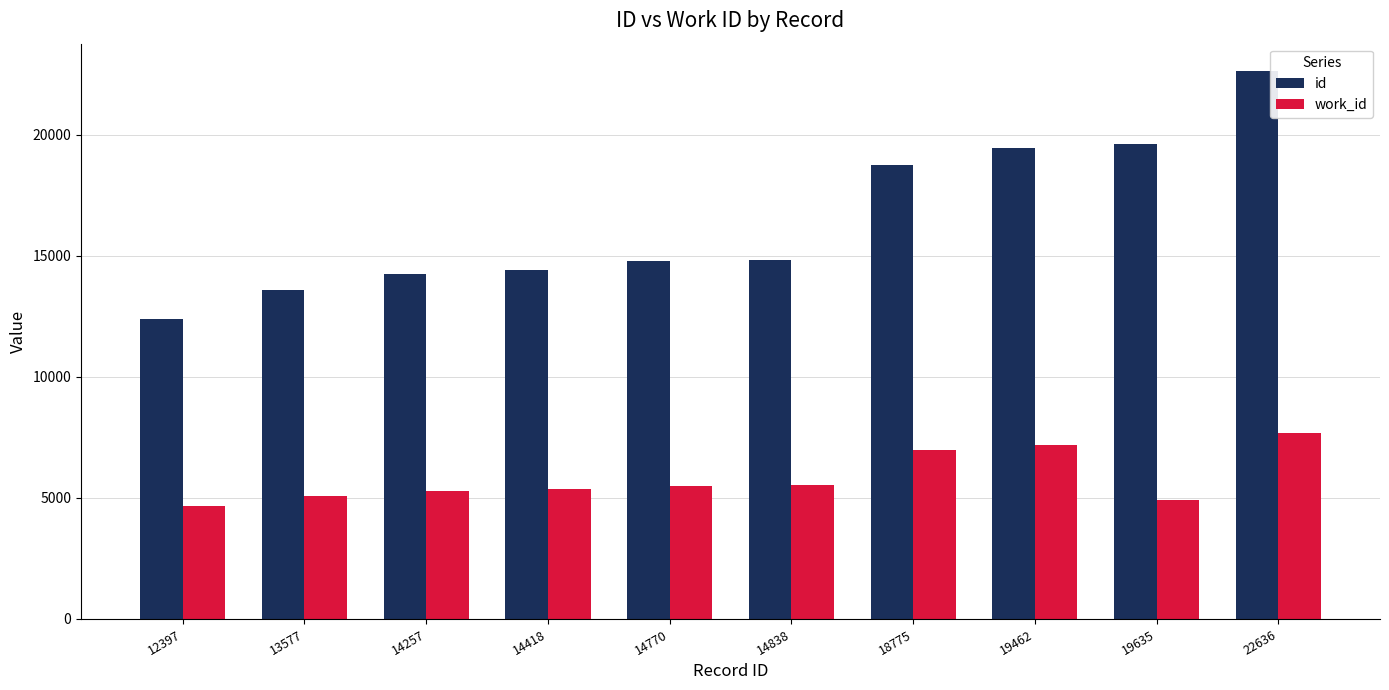

What is the sum of all work_id values?

58183